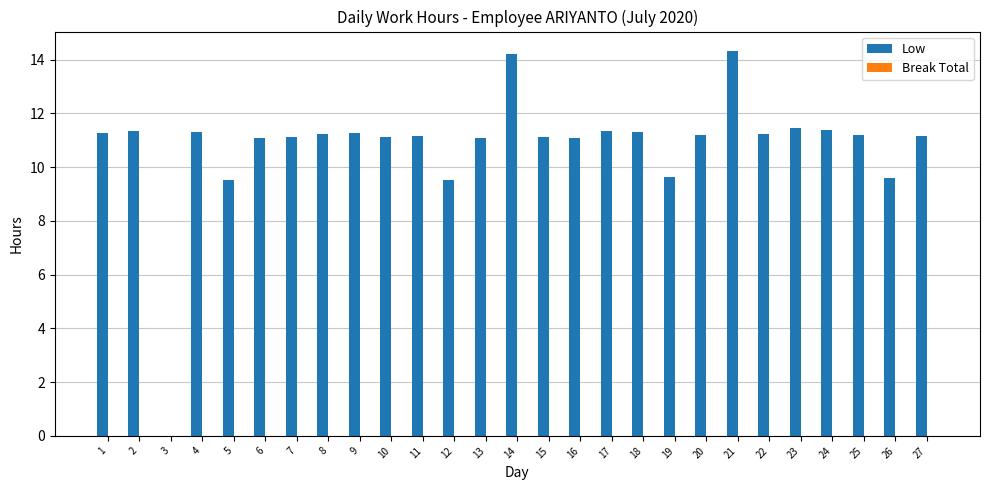

What is the sum of the values at 25 and 23?

22.6